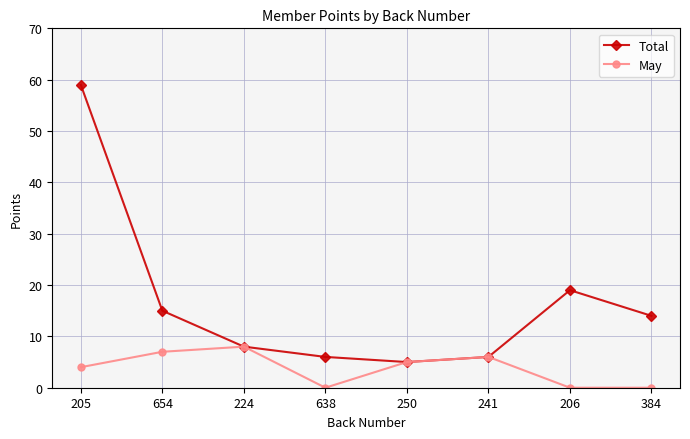

Which category has the highest value in the Total series?

205